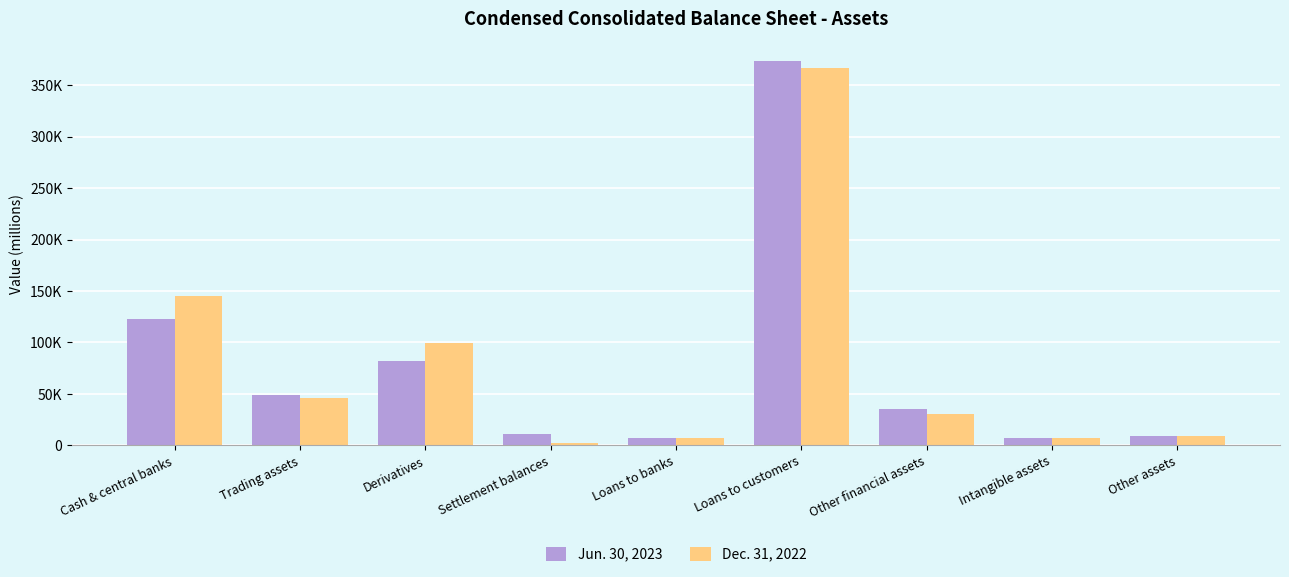

Rank the series by their maximum value, from highest to lowest.

Jun. 30, 2023, Dec. 31, 2022